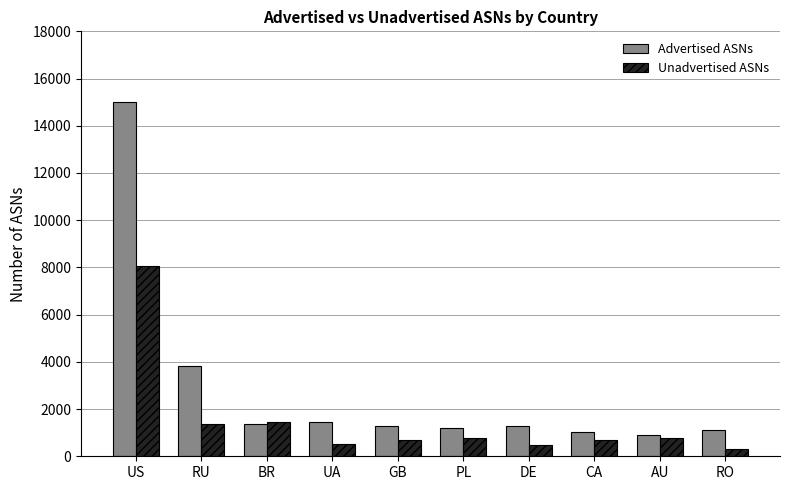

Read the Unadvertised ASNs value at RO.

315